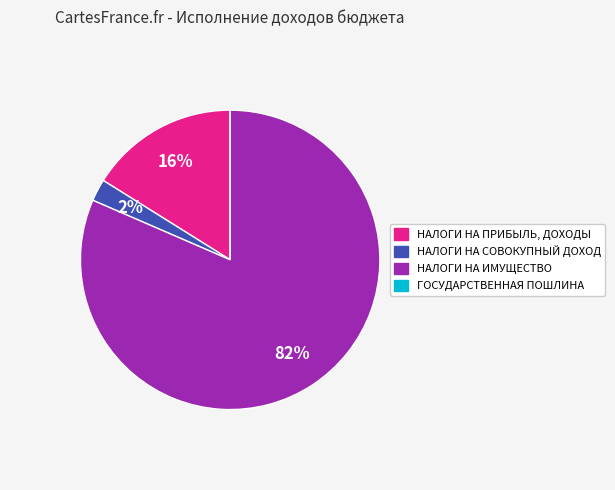

To the nearest percent, what portion does НАЛОГИ НА ПРИБЫЛЬ, ДОХОДЫ represent?

16%